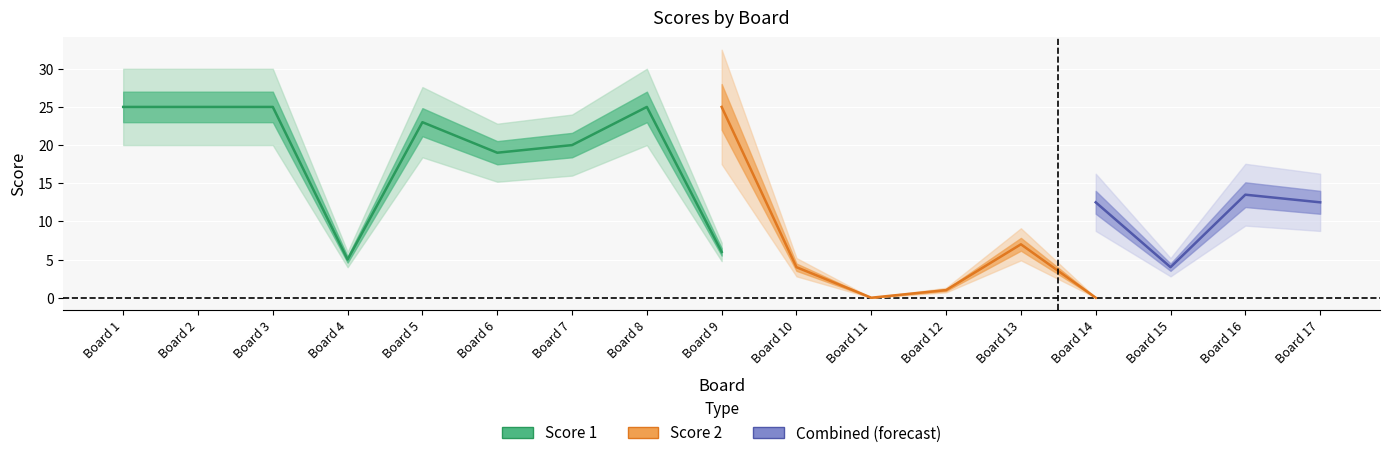

True or false: Score 1 has a value of 38 at 17.

False